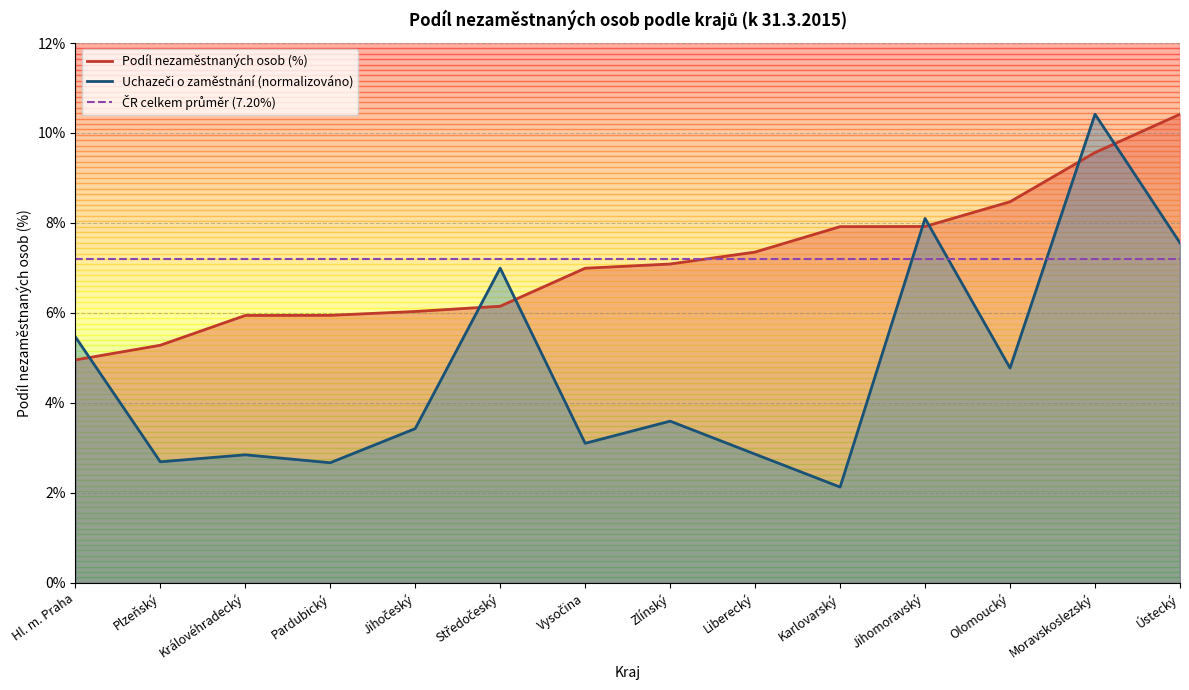

How many categories are shown in the chart?

14